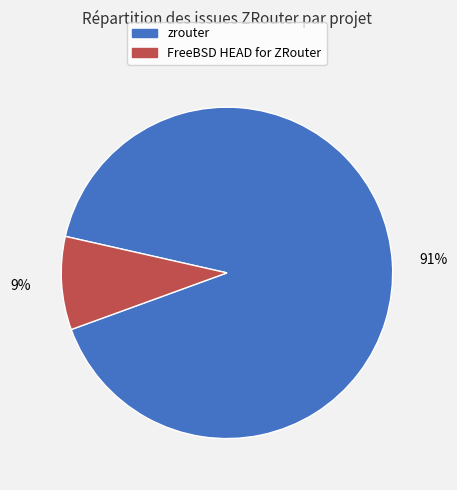

What is the smallest slice in the pie chart?

FreeBSD HEAD for ZRouter